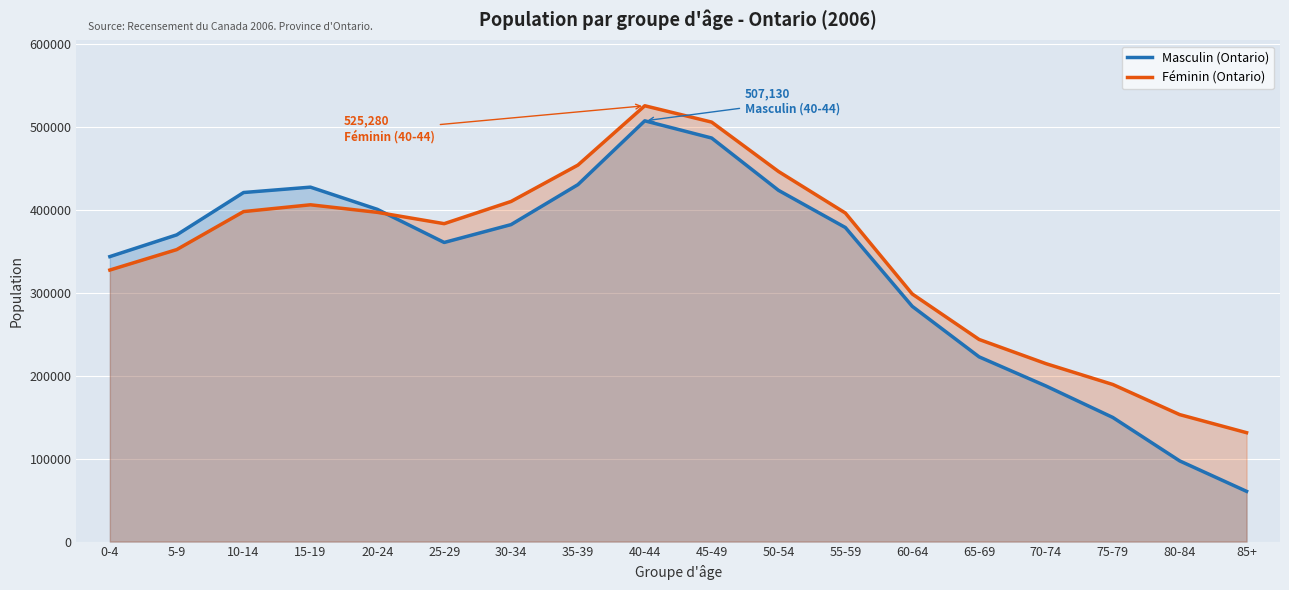

What is the label of the 16th point from the left?

75-79